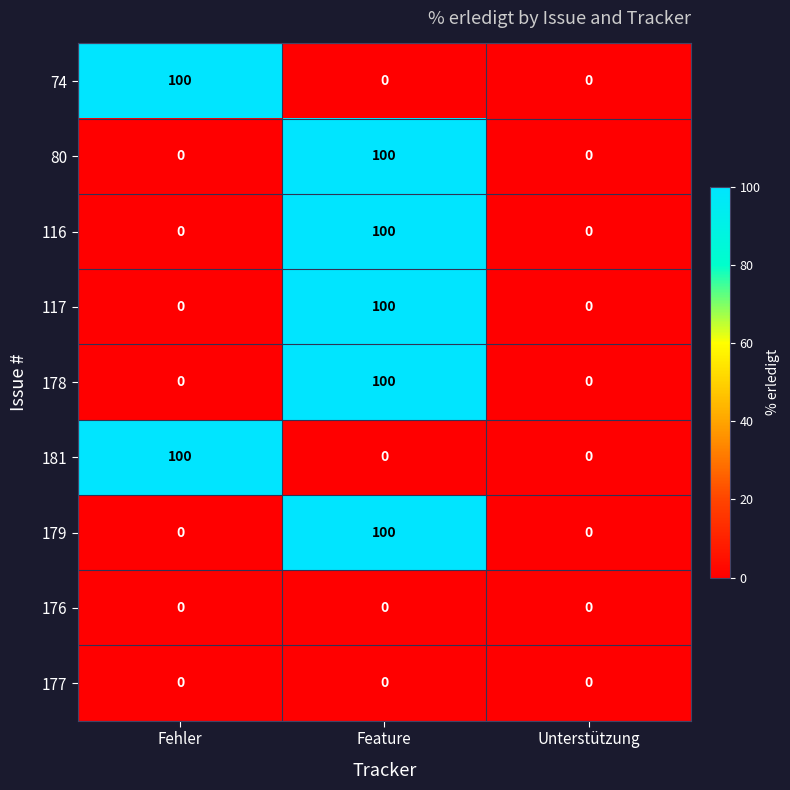

What is the difference between the highest and lowest values at Feature?

100